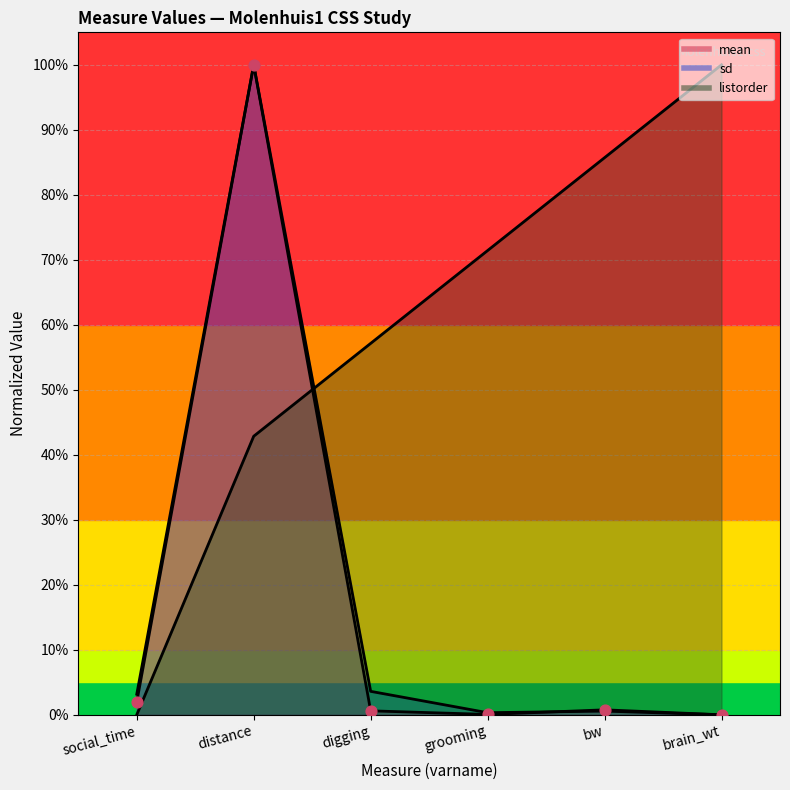

What are all the series names shown in the legend?

mean, sd, listorder